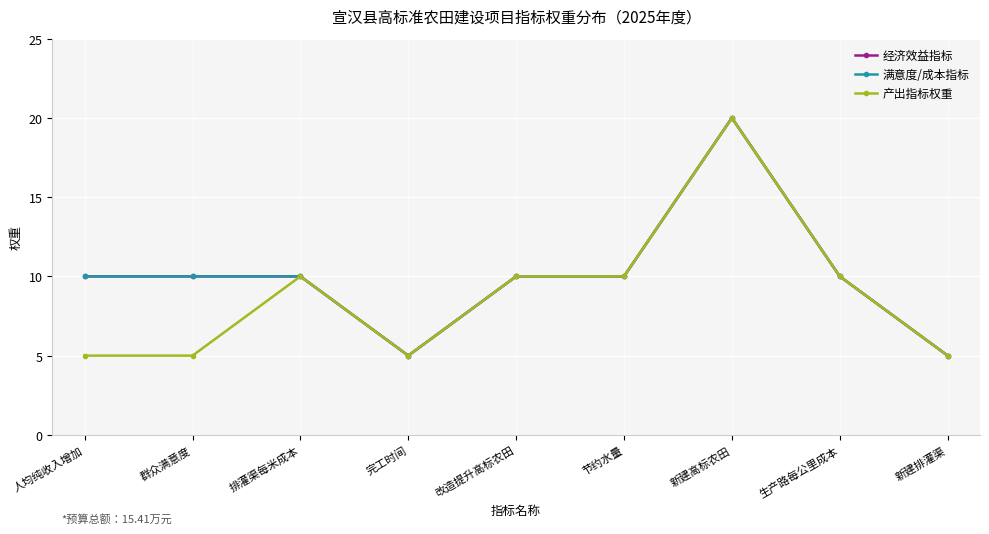

Reading left to right, what are all the values shown in this chart?

经济效益指标: 10	10	10	5	10	10	20	10	5
满意度/成本指标: 10	10	10	5	10	10	20	10	5
产出指标权重: 5	5	10	5	10	10	20	10	5